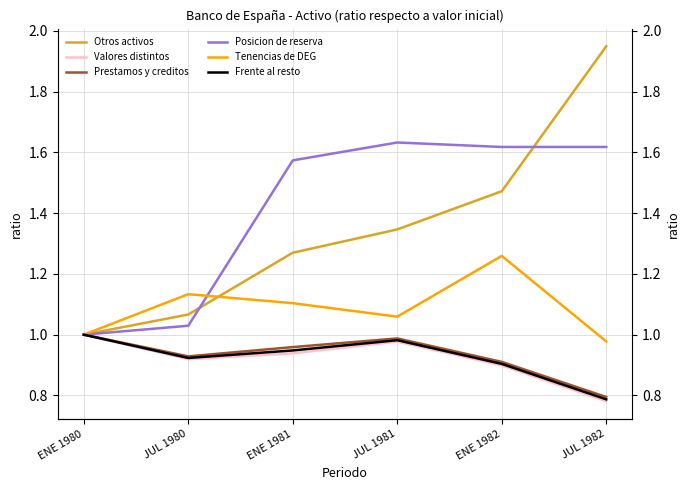

What is the greatest value displayed?

1.9